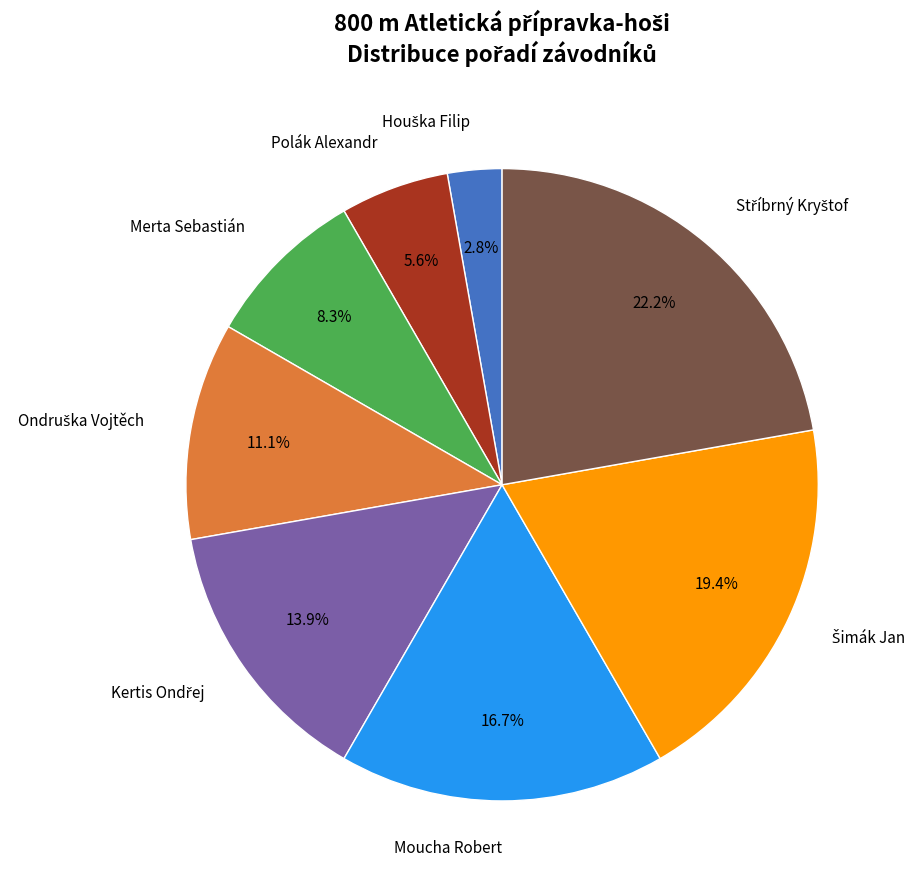

Is there a majority slice in this chart?

No